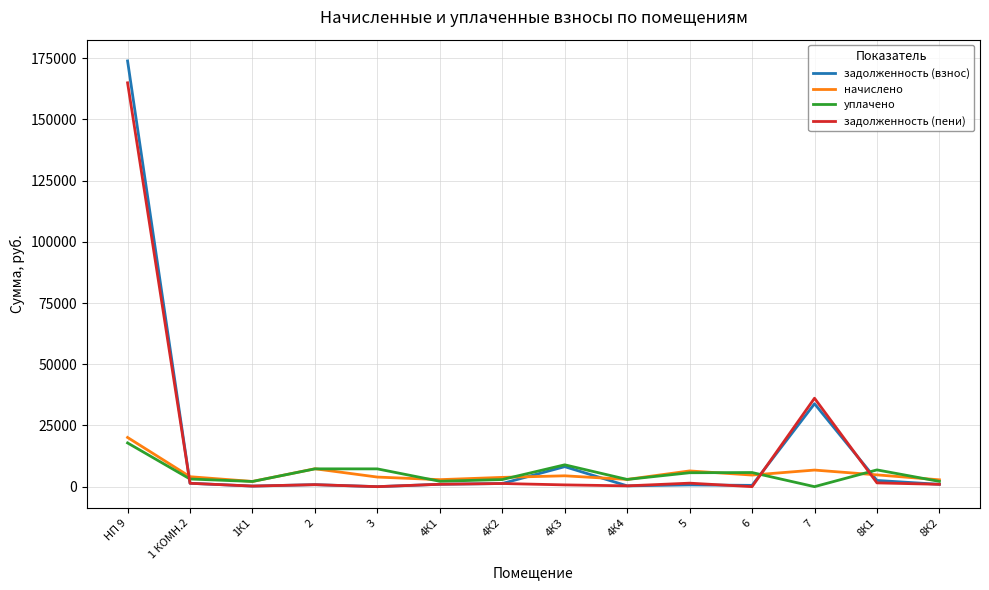

Which series has the widest spread of values?

задолженность (взнос)